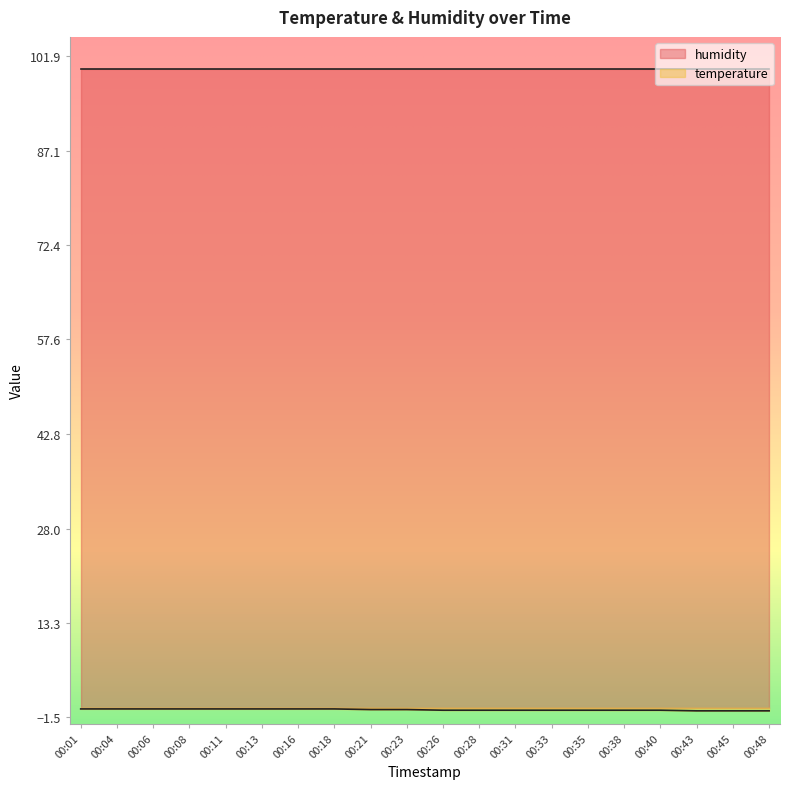

Which has a higher value, 00:16 or 00:28?

00:16